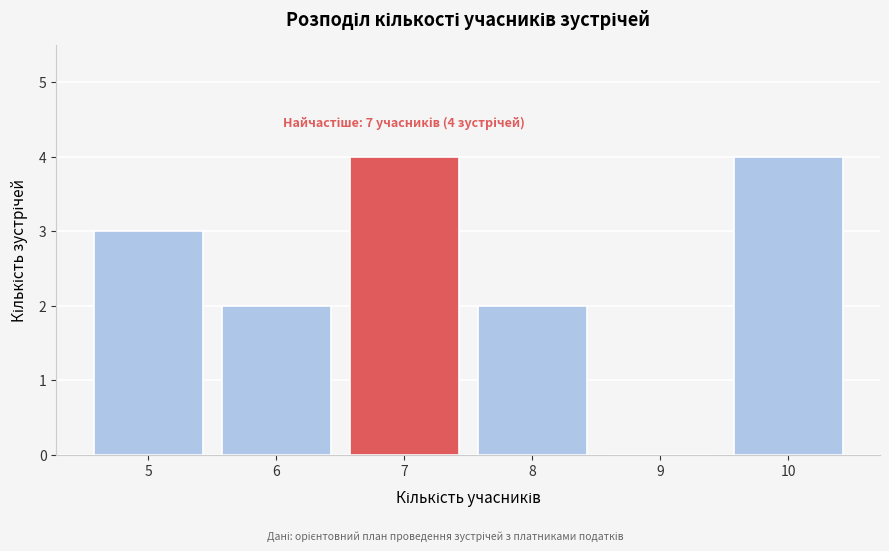

Reading right to left, list all the values displayed in this chart.

10=4	9=0	8=2	7=4	6=2	5=3